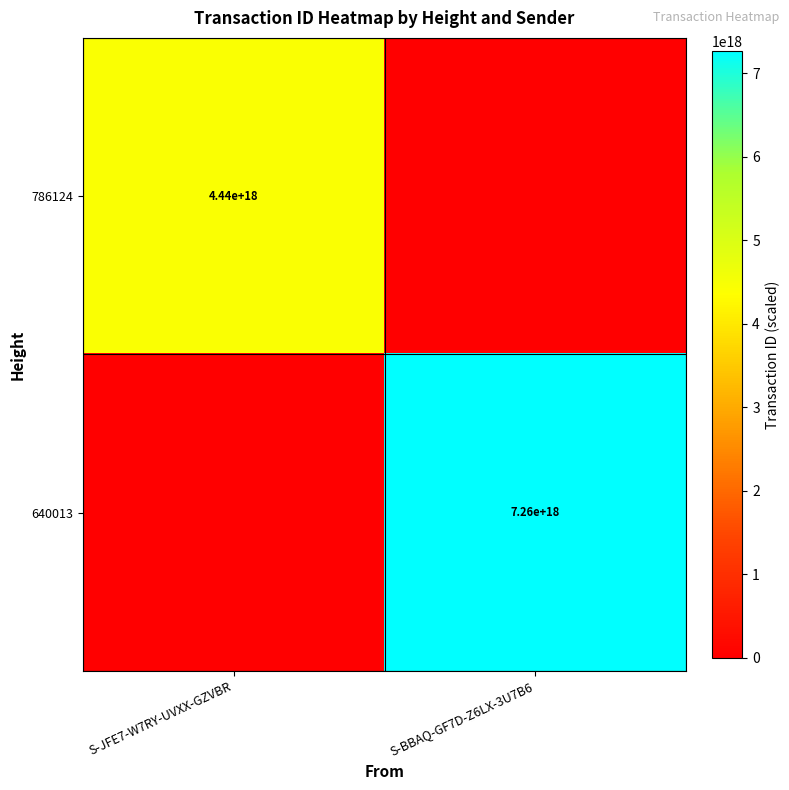

The 786124 series shows 2963902723831856128 at S-BBAQ-GF7D-Z6LX-3U7B6. True or false?

False